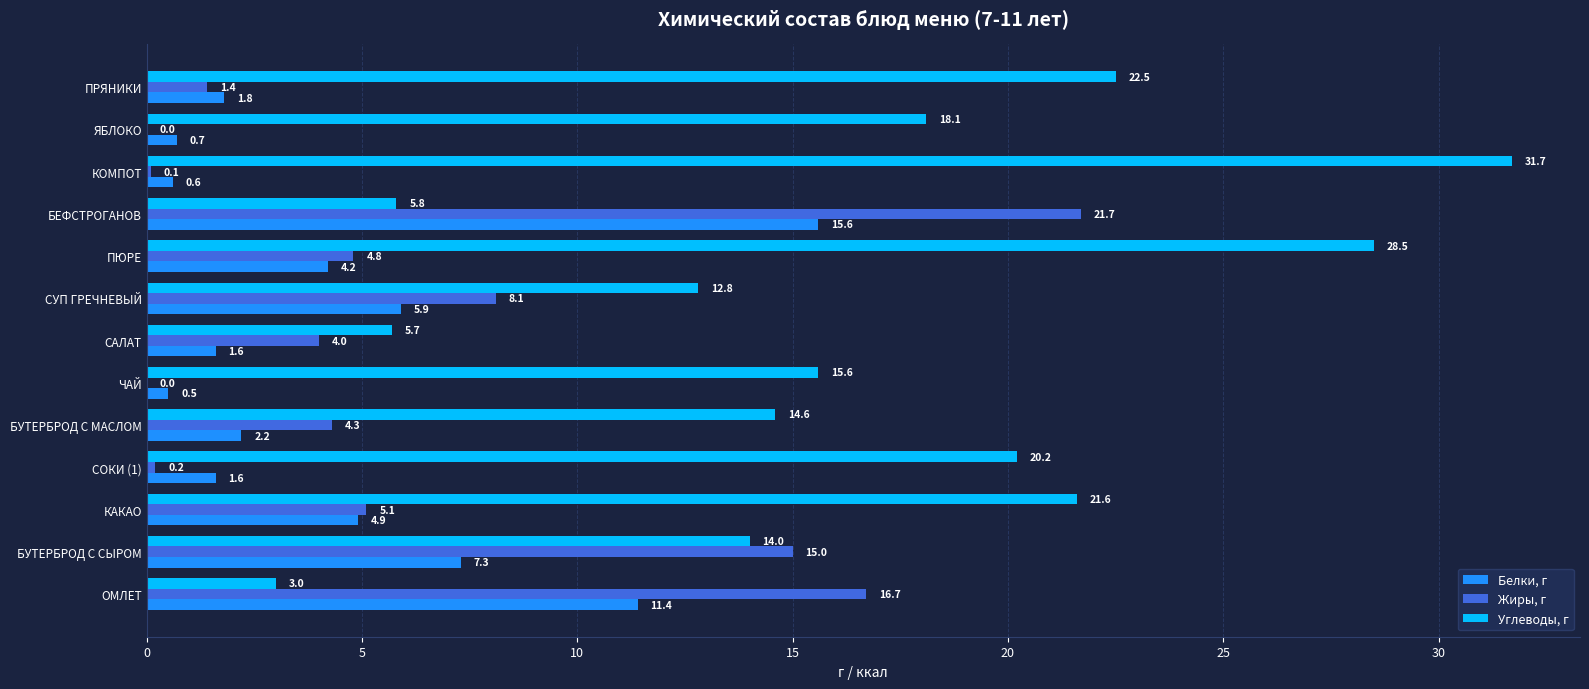

Is the value of Углеводы, г at БУТЕРБРОД С СЫРОМ greater than the value of Белки, г at КАКАО?

Yes